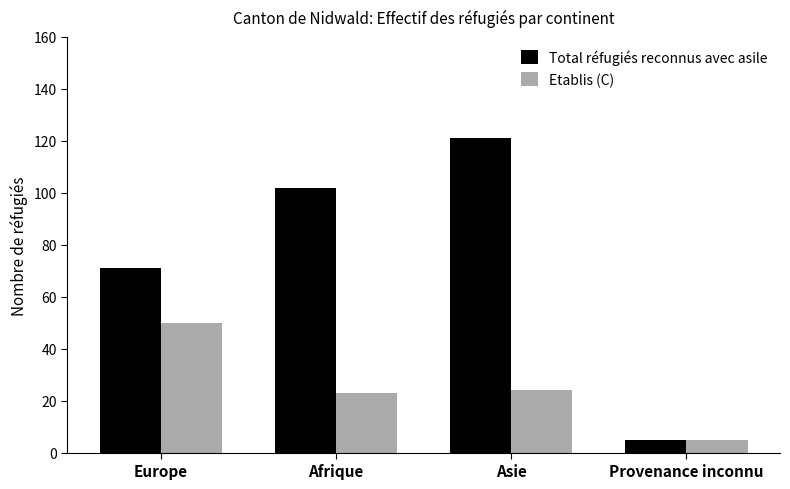

What is the label of the 2nd bar from the right?

Asie